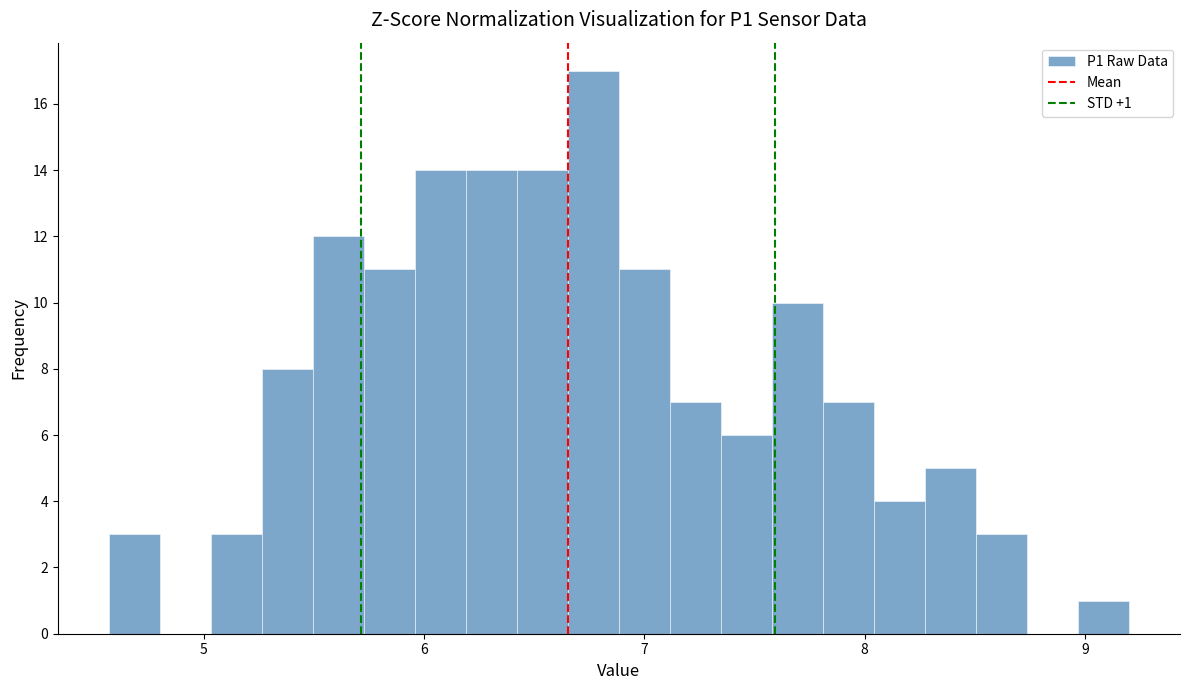

Read against the x-axis, roughly where is the centre of the tallest bar?

6.8